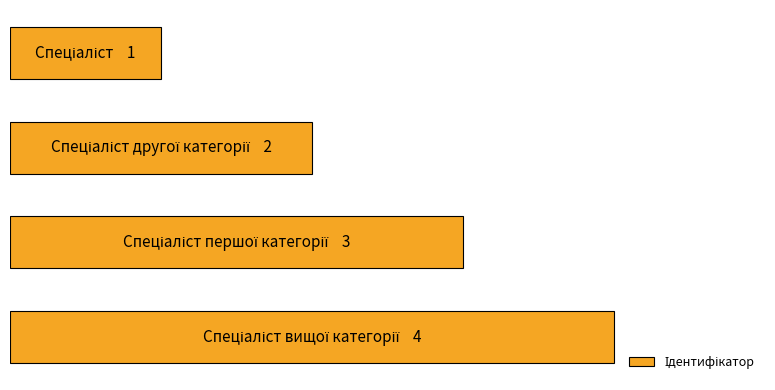

Are the bars horizontal?

Yes